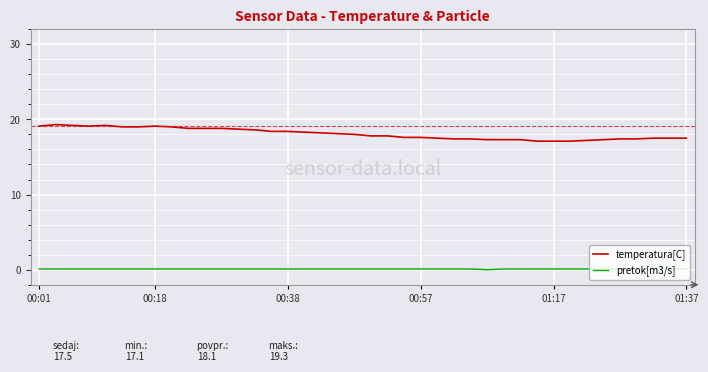

What is the average value of the pretok[m3/s] series?

0.1